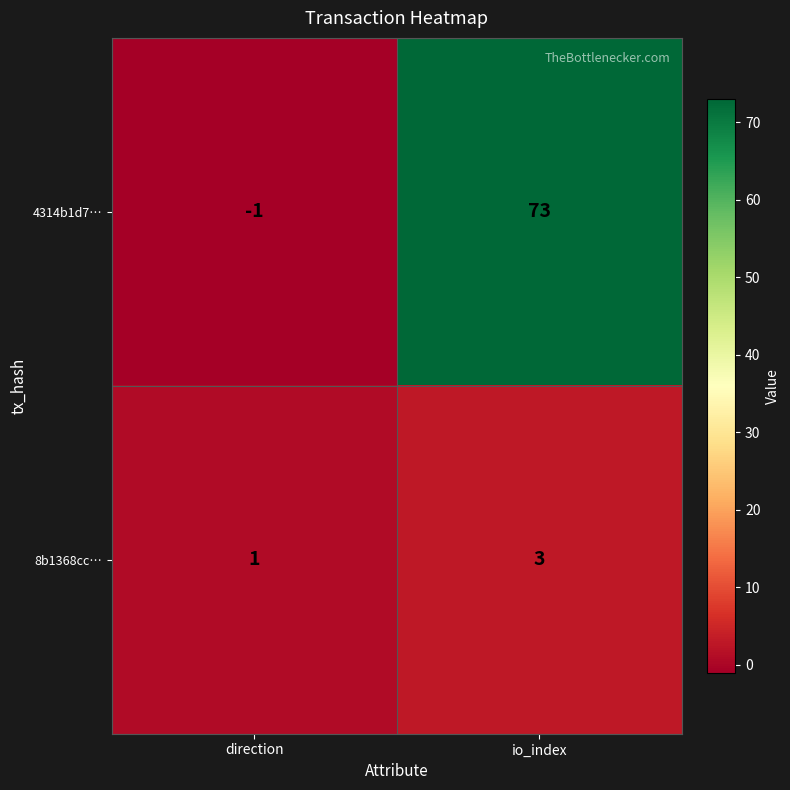

What is the difference between the maximum and minimum values in the 4314b1d7… series?

74